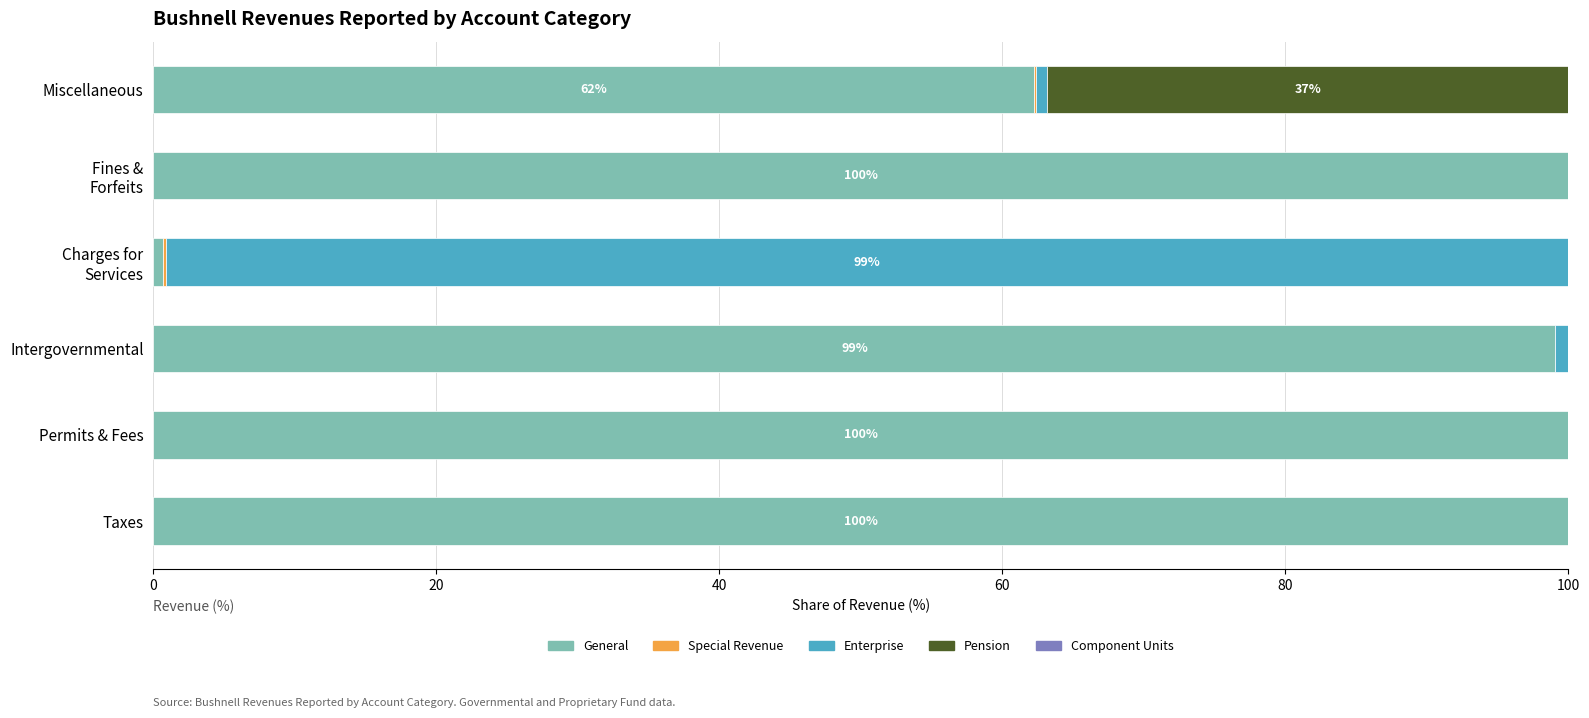

What is the maximum value for General?

100.0